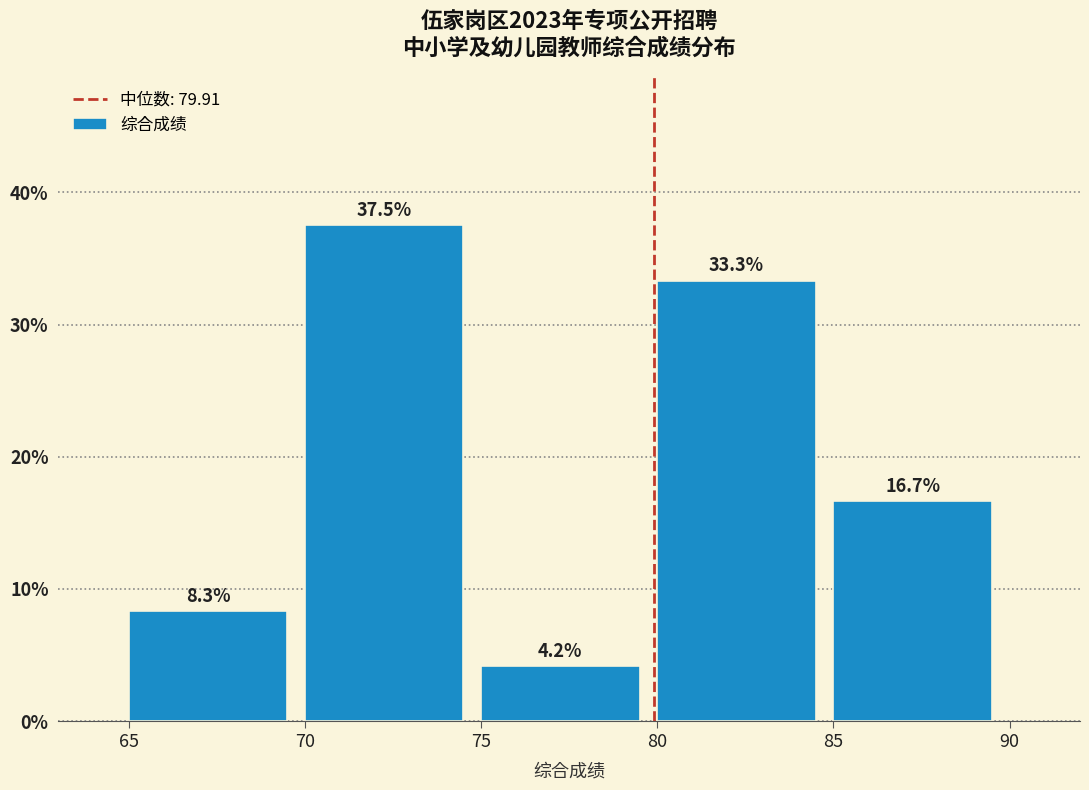

What is the height of the bar covering 85 to 90 on the x-axis?

16.7